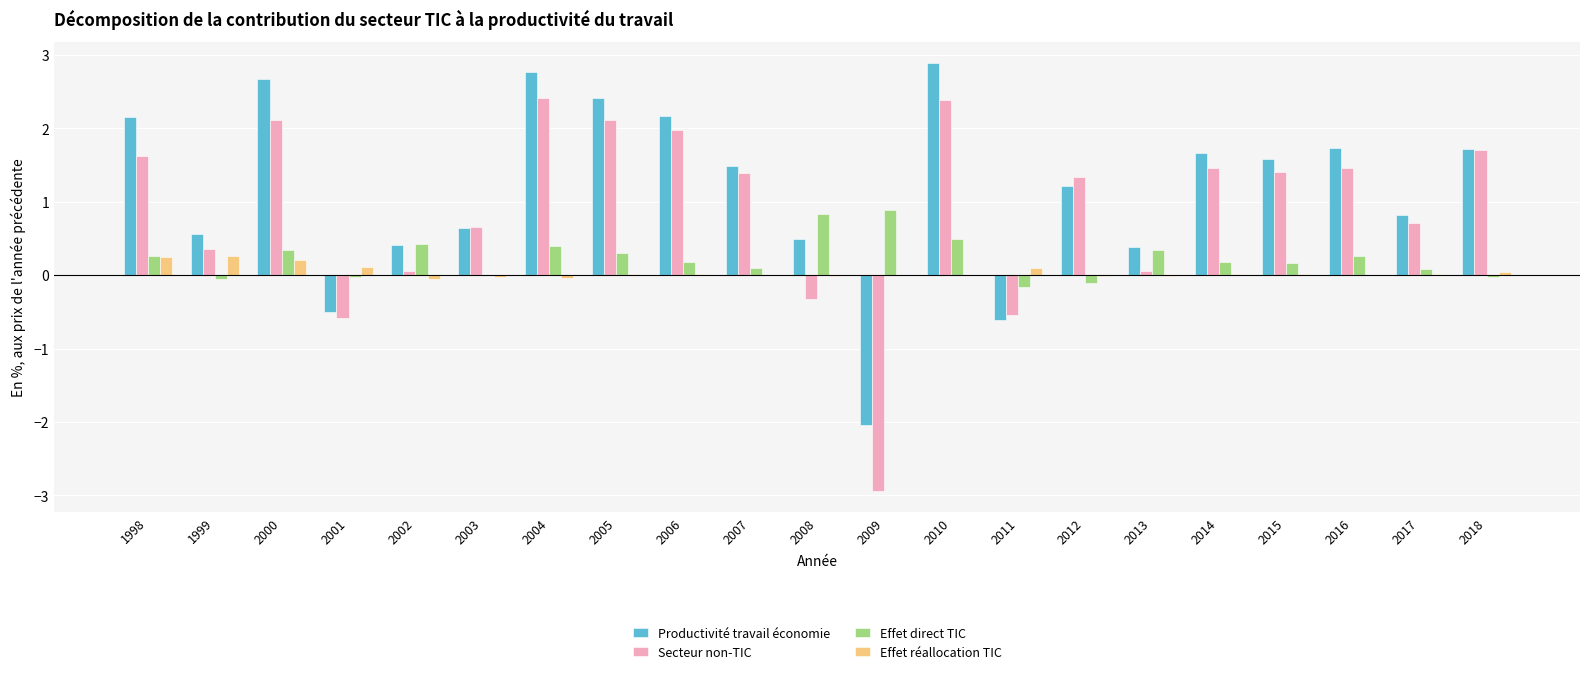

Is the value of Effet direct TIC at 2012 greater than the value of Productivité travail économie at 2009?

Yes